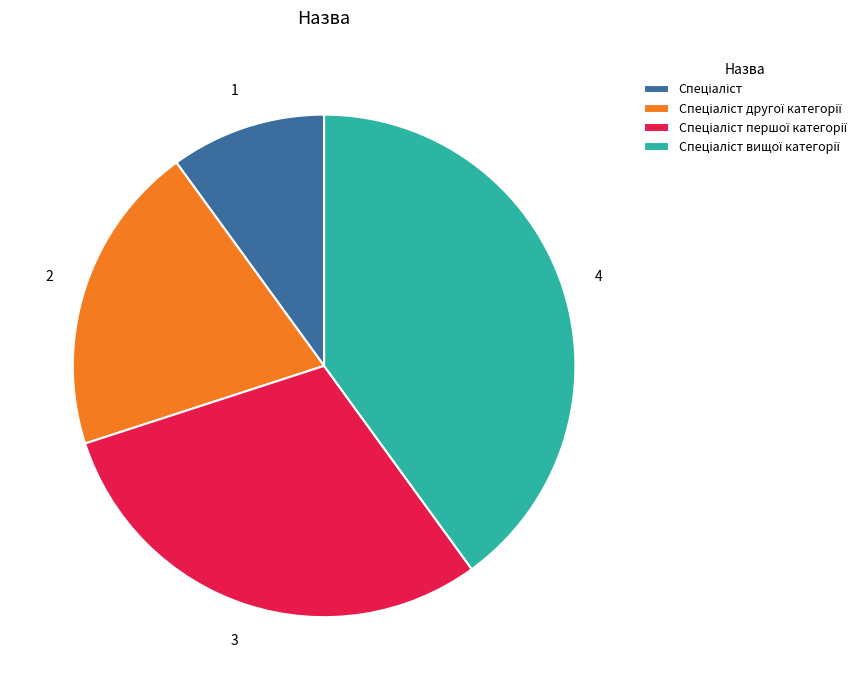

Does any single category account for the majority?

No